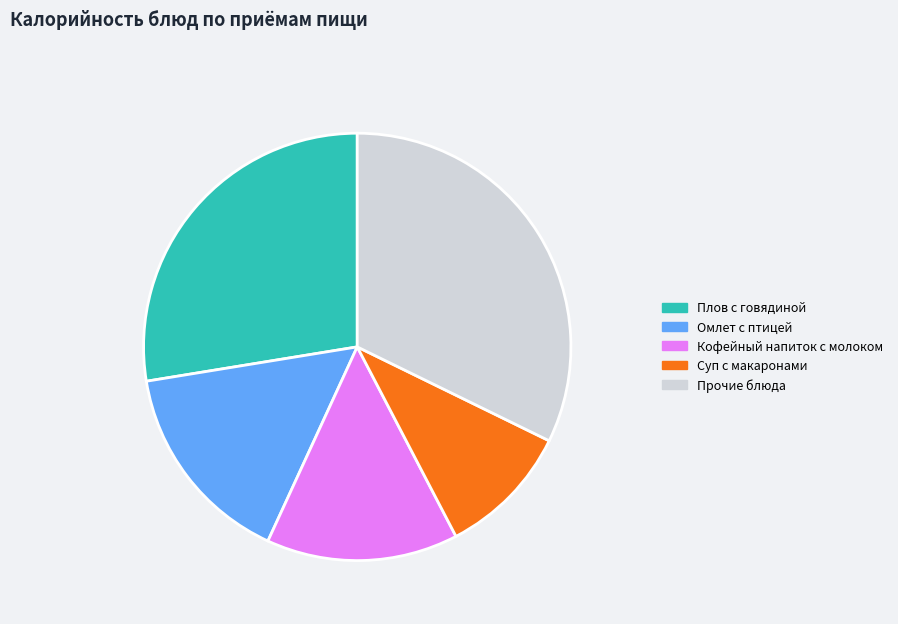

Rank the categories by value from highest to lowest.

Прочие блюда, Плов с говядиной, Омлет с птицей, Кофейный напиток с молоком, Суп с макаронами